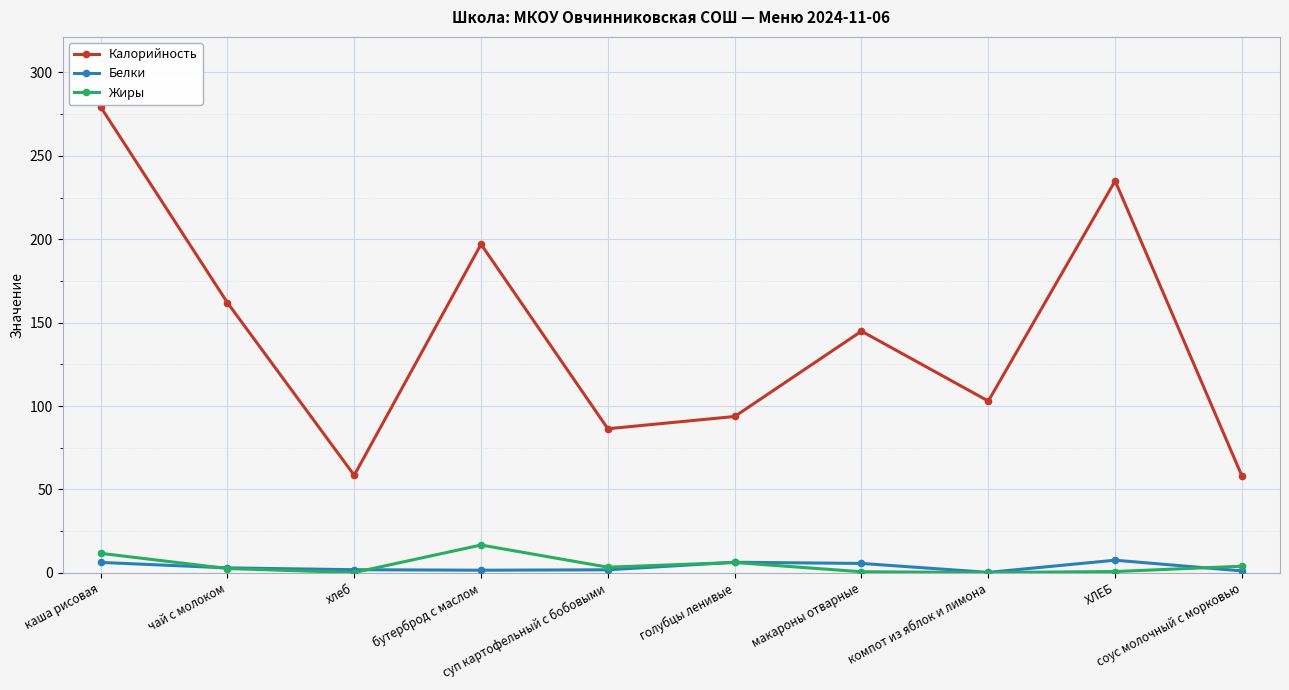

True or false: Калорийность and Белки intersect in this chart.

False